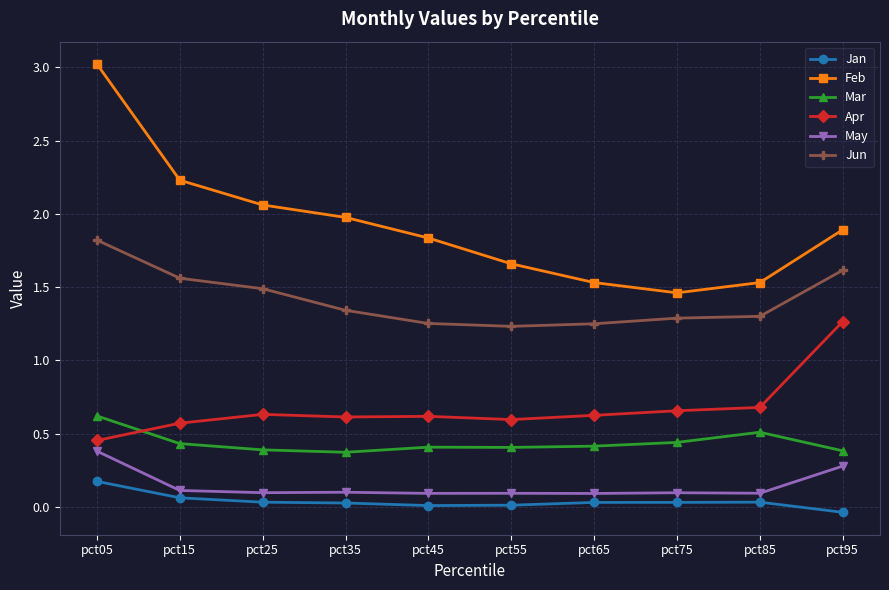

What is the difference between the maximum and minimum values in the May series?

0.3